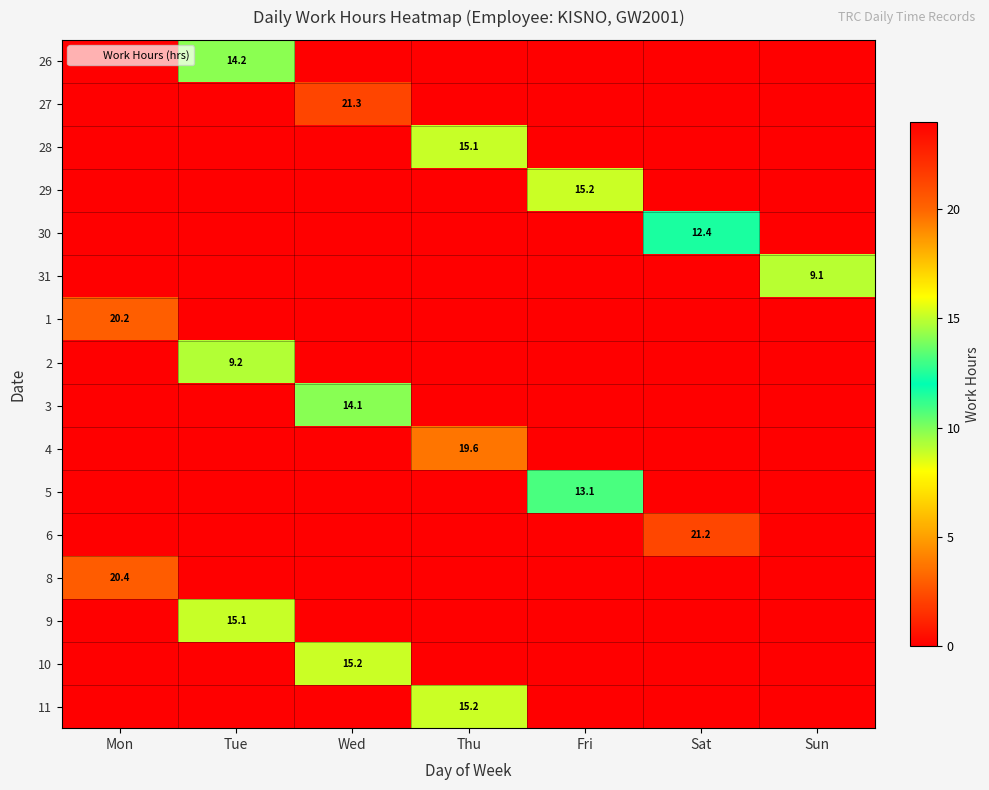

At Wed, list the series in order from largest to smallest.

27, 10, 3, 26, 28, 29, 30, 31, 1, 2, 4, 5, 6, 8, 9, 11